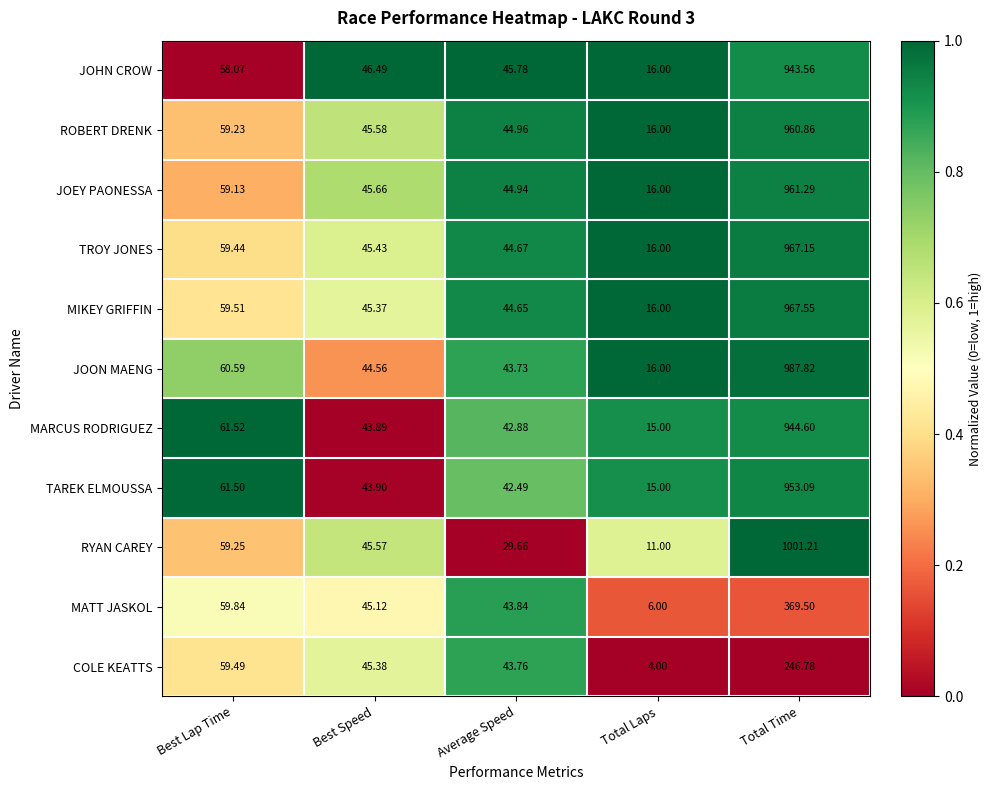

Which series changed the most between Average Speed and Total Time?

RYAN CAREY